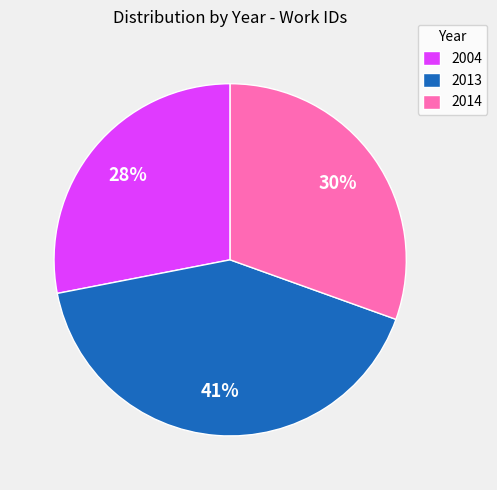

Is there any slice that represents more than half of the pie?

No